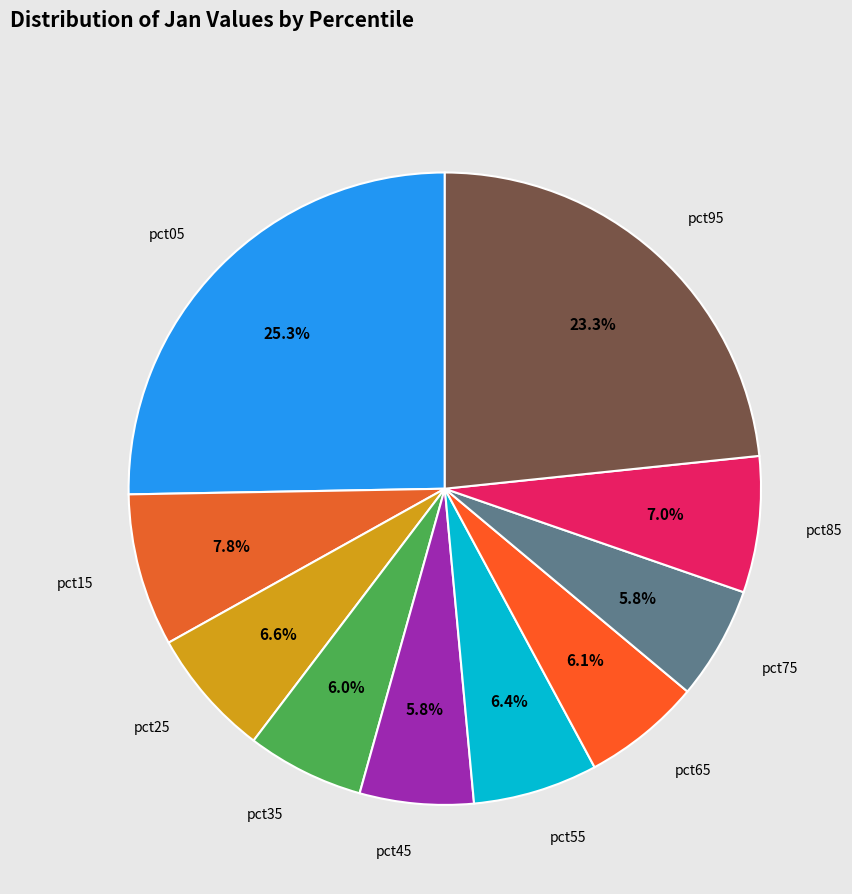

Count the number of slices in the pie.

10